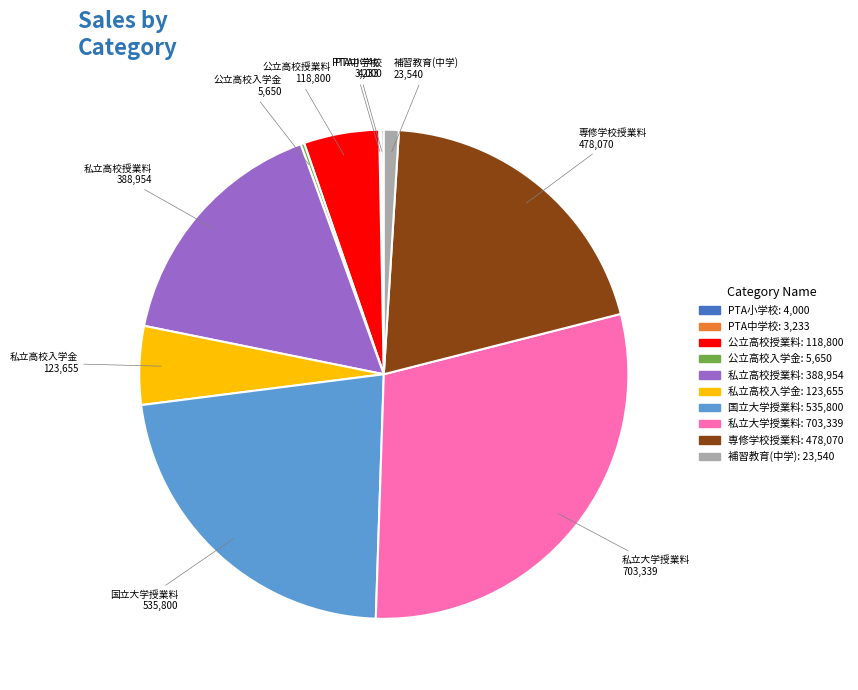

Does any single category account for the majority?

No